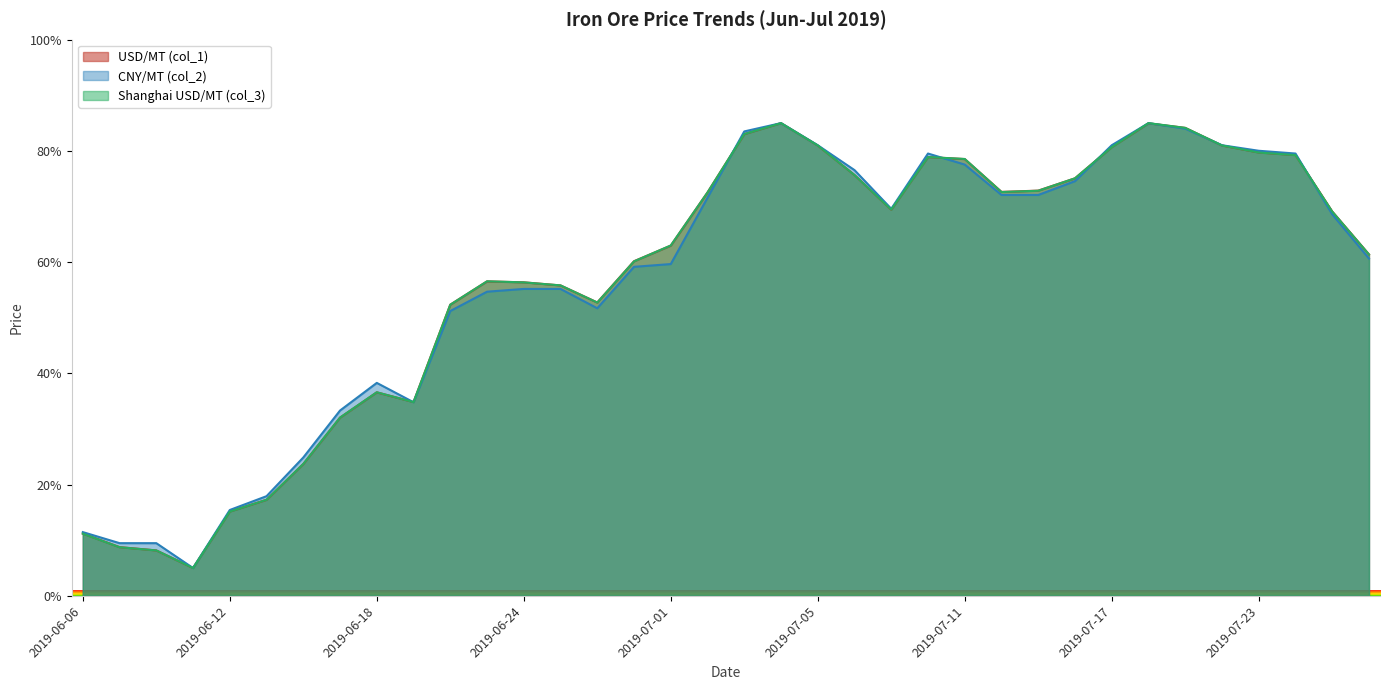

Between which two adjacent categories do Shanghai USD/MT (col_3) and USD/MT (col_1) first intersect?

2019-06-12 and 2019-06-13